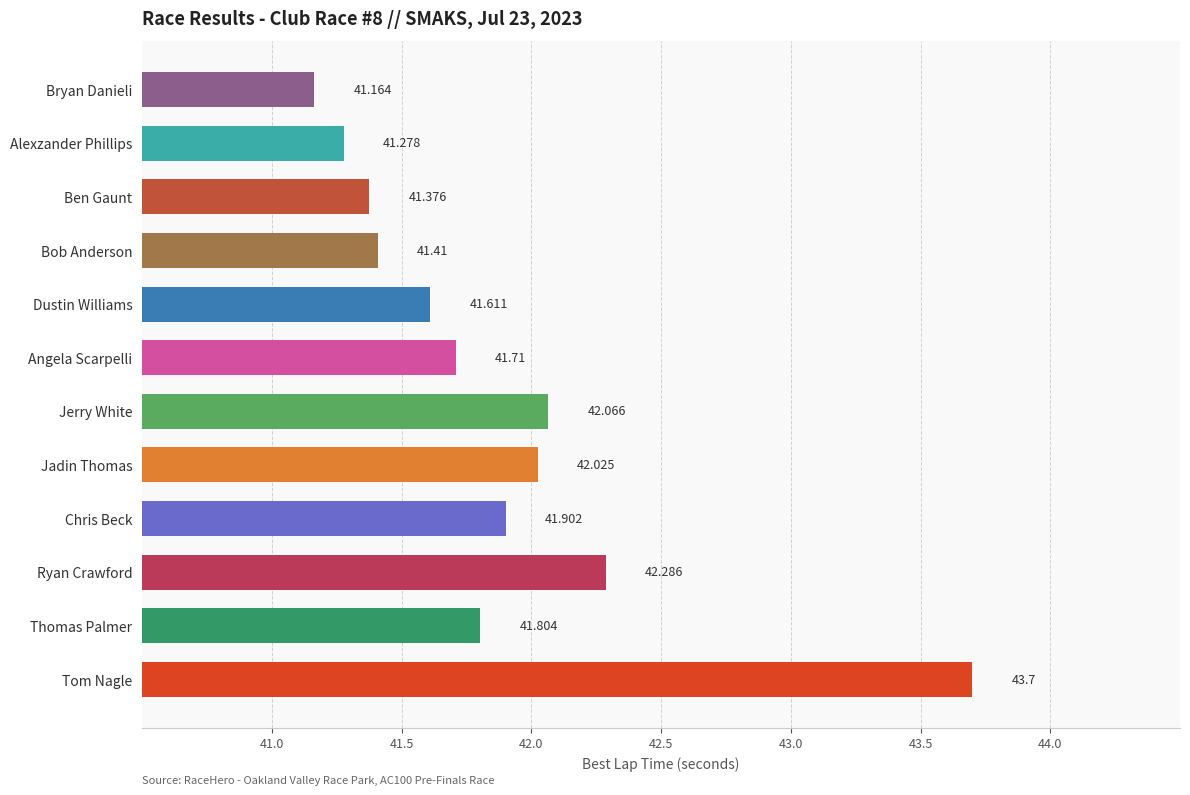

Rank the categories by value from lowest to highest.

Bryan Danieli, Alexzander Phillips, Ben Gaunt, Bob Anderson, Dustin Williams, Angela Scarpelli, Thomas Palmer, Chris Beck, Jadin Thomas, Jerry White, Ryan Crawford, Tom Nagle